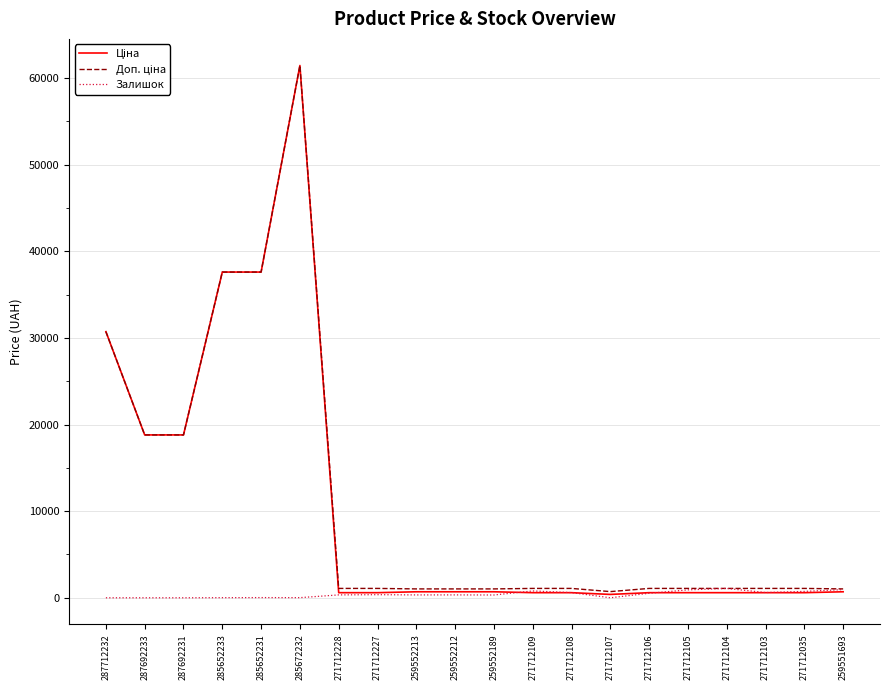

At which category is the sum across all series the highest?

285672232